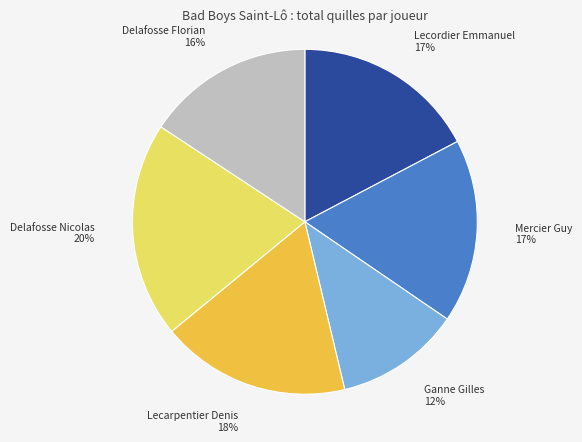

Between Ganne Gilles and Mercier Guy, which is larger?

Mercier Guy